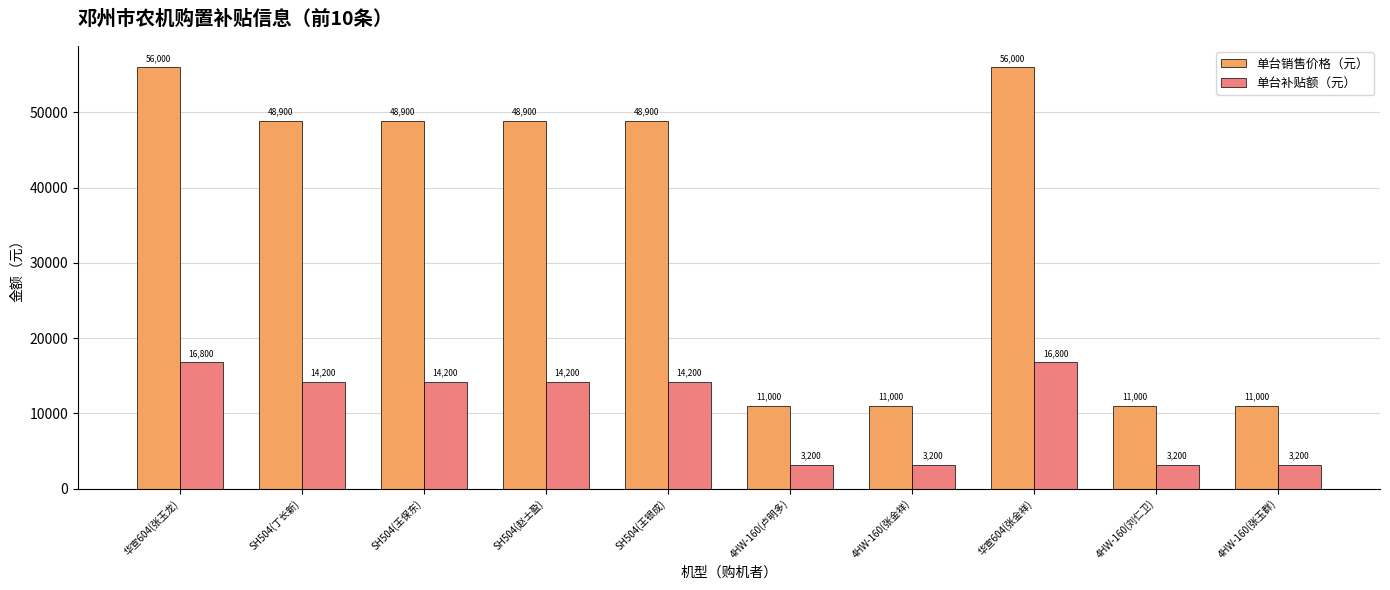

How many series are shown in this chart?

2